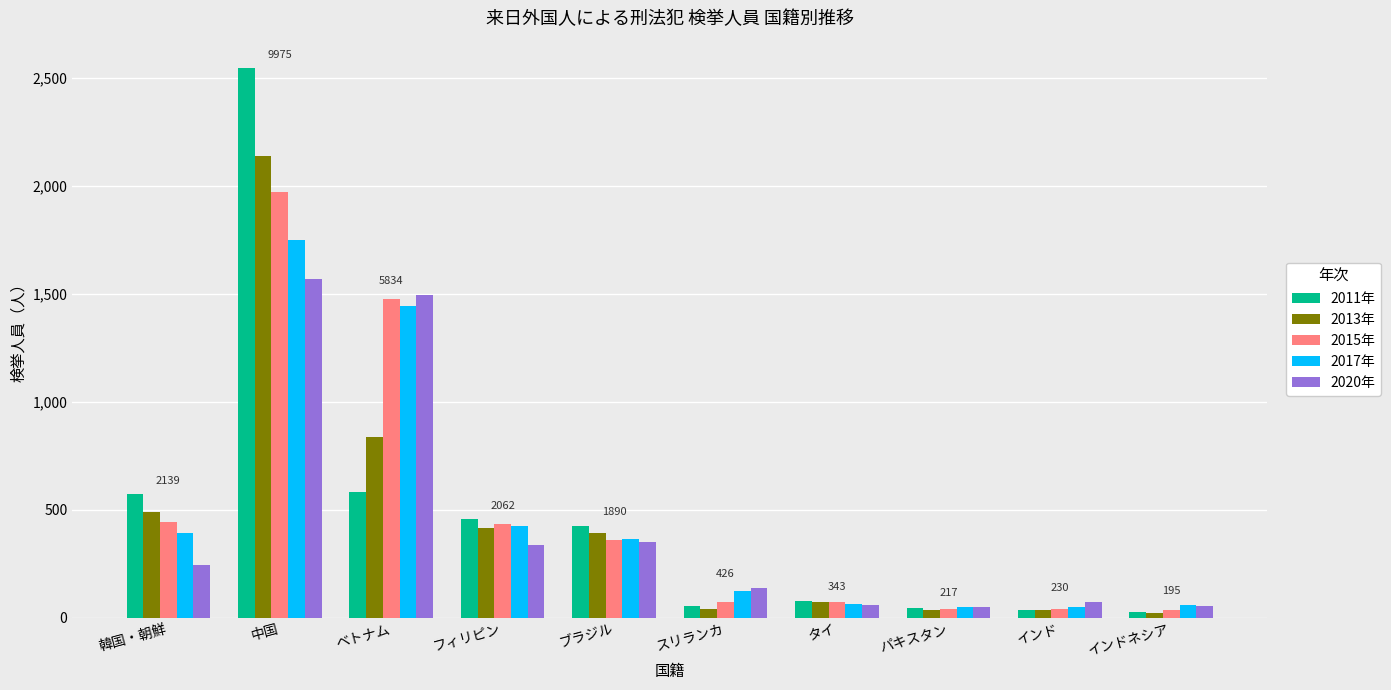

How many series are shown in this chart?

5